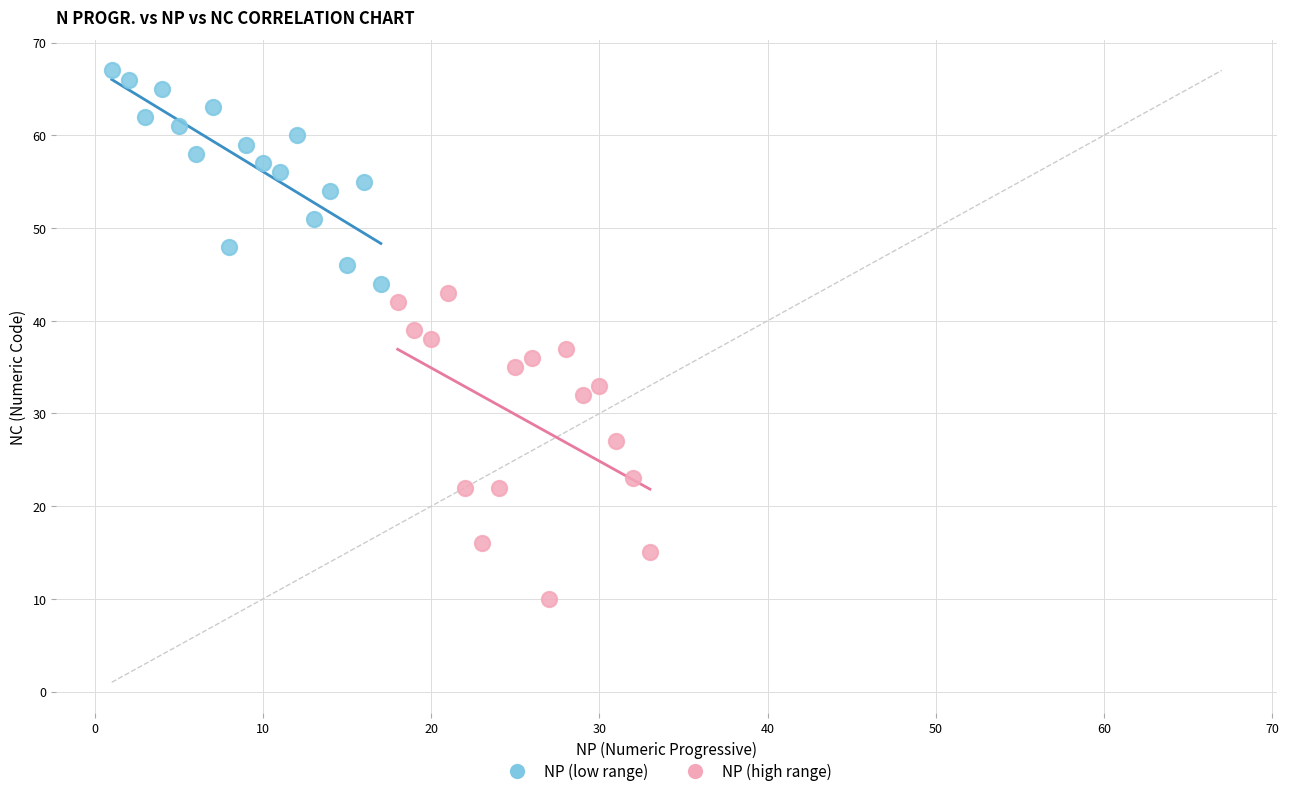

Which series reaches the maximum Y coordinate?

NP (low range)